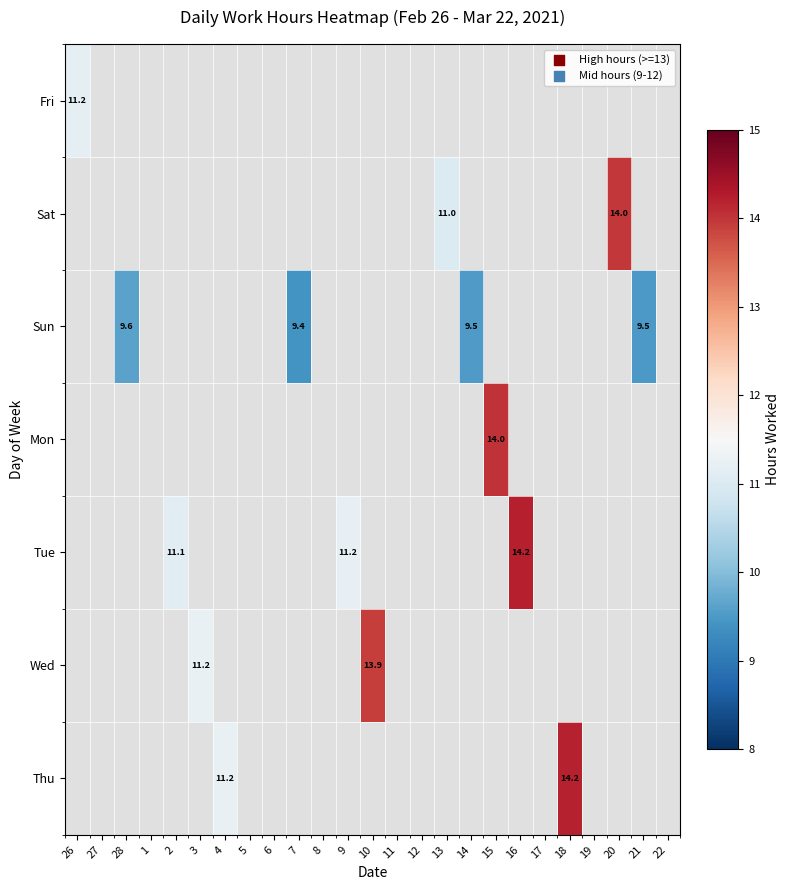

Rank the series by their maximum value, from lowest to highest.

Sun, Fri, Wed, Sat, Mon, Thu, Tue